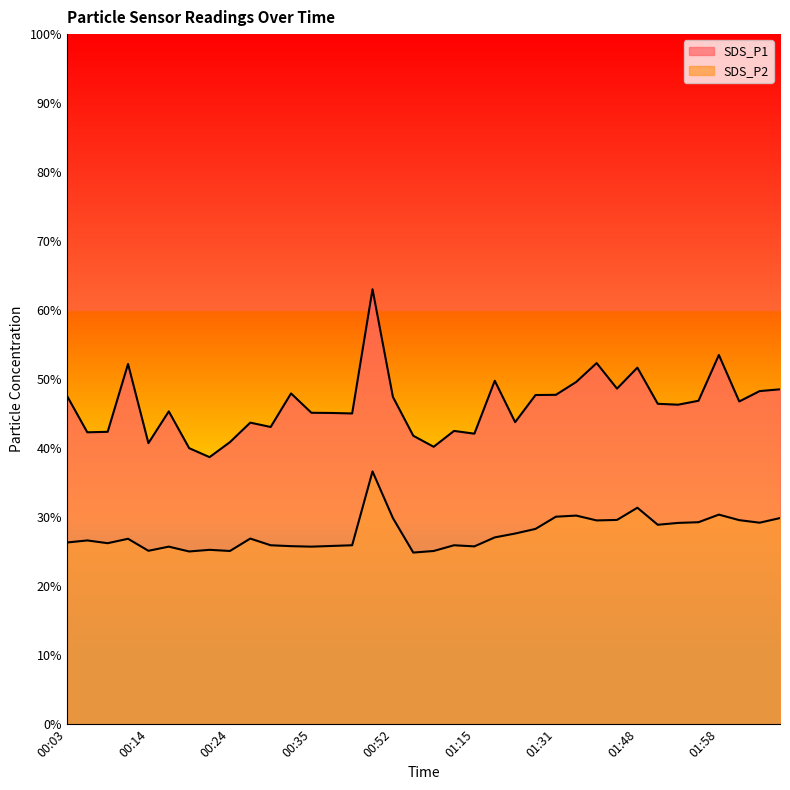

How many interior local valleys does the SDS_P1 series have?

11